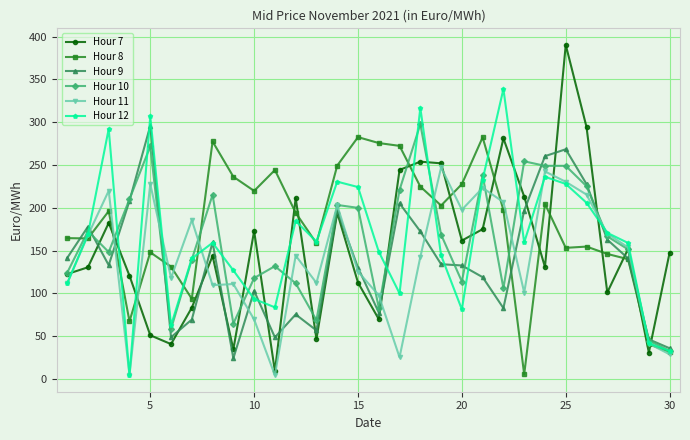

How many intersections are there between Hour 7 and Hour 12?

16